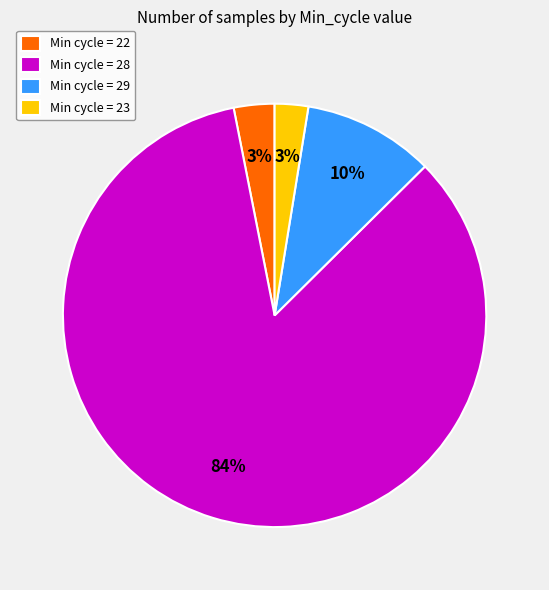

Is the sum of Min cycle = 22 and Min cycle = 28 greater than half?

Yes